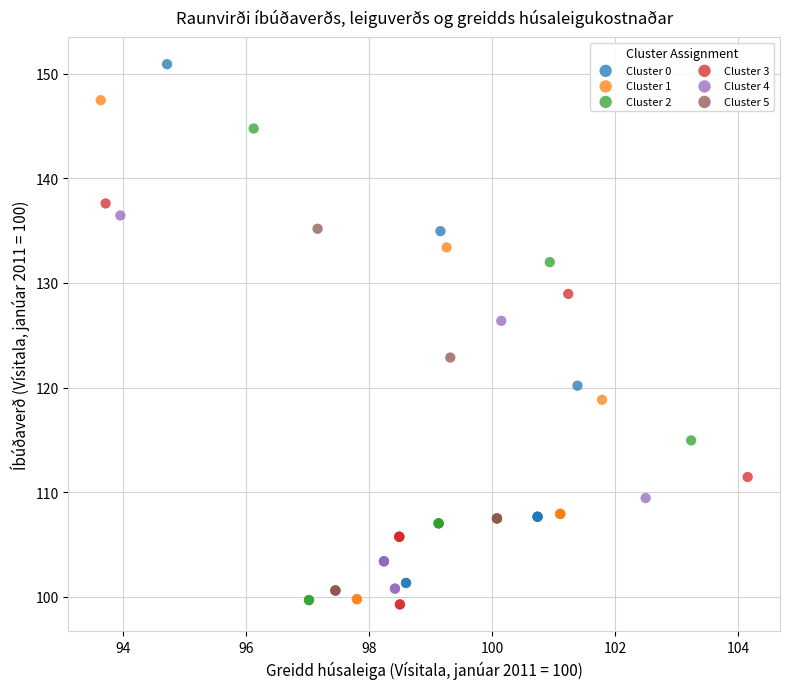

Which series has the widest spread of Y values?

Cluster 0